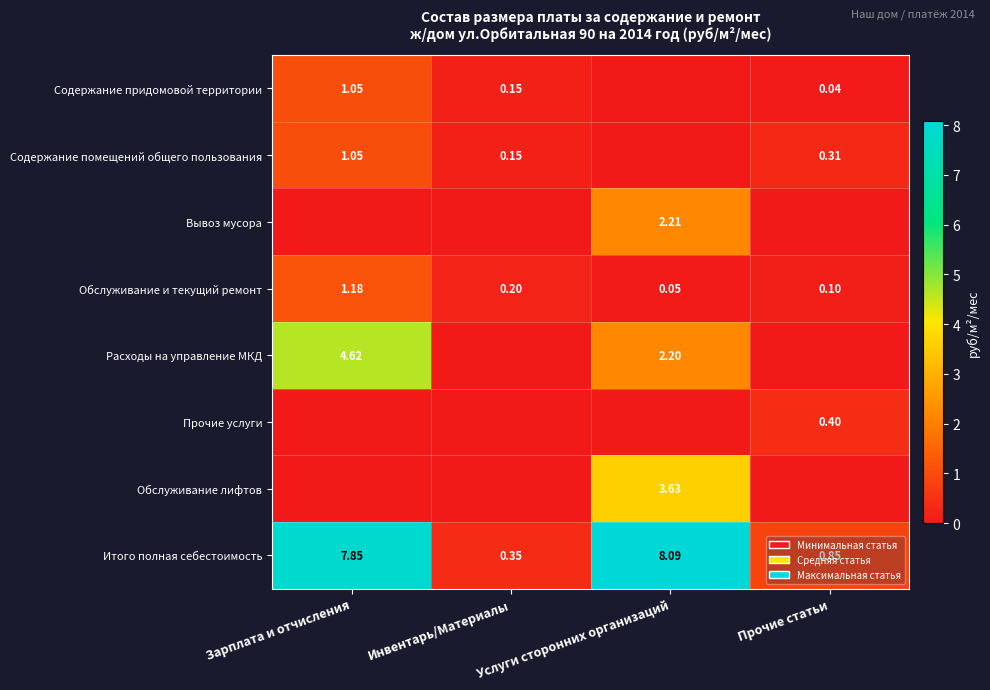

What is the sum of the Расходы на управление МКД values at Зарплата и отчисления and Прочие статьи?

4.6